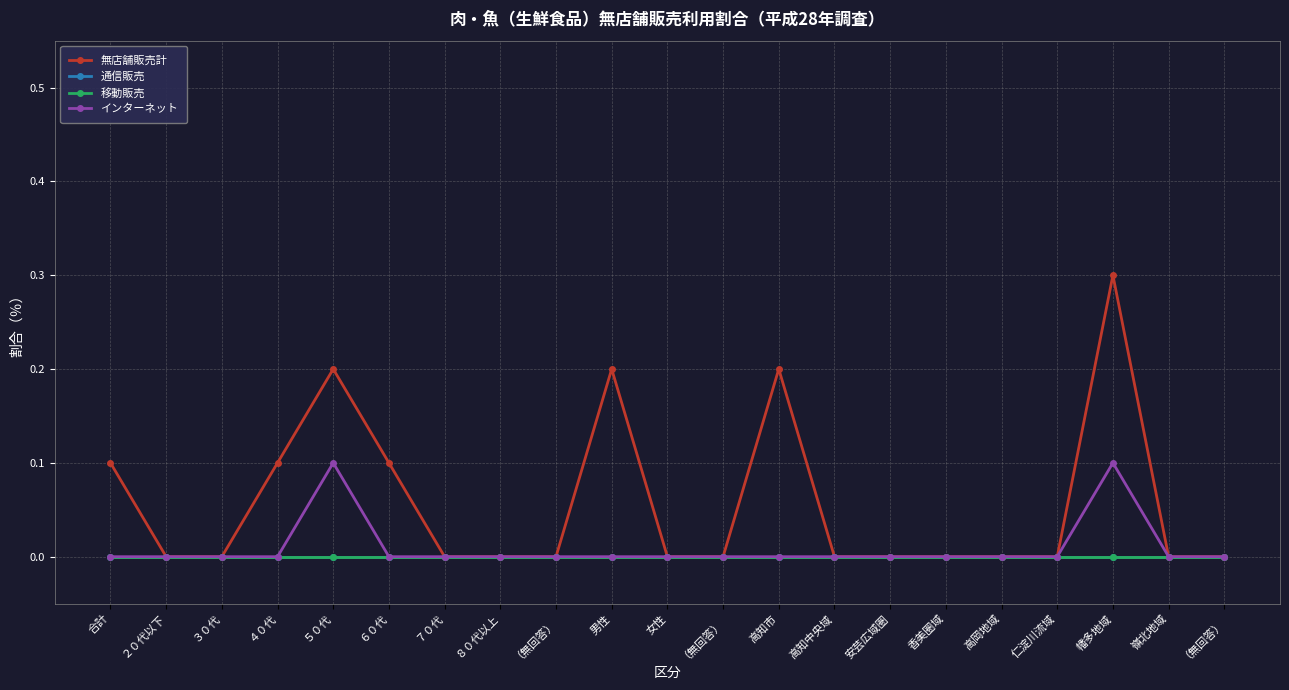

How many lines are shown in the chart?

4